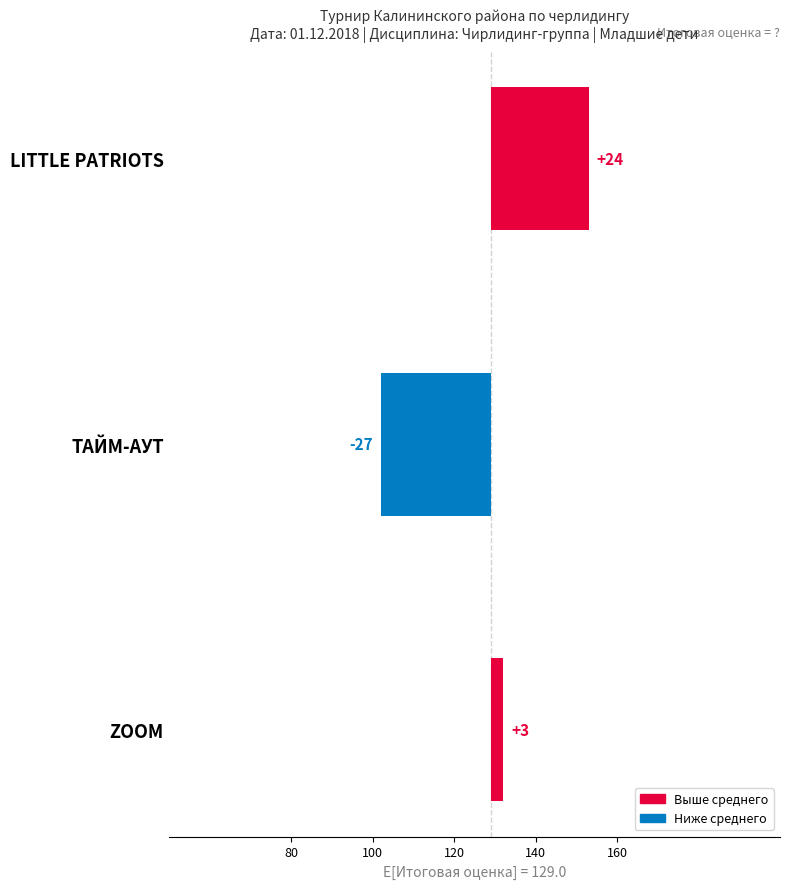

Does the chart contain any negative values?

Yes